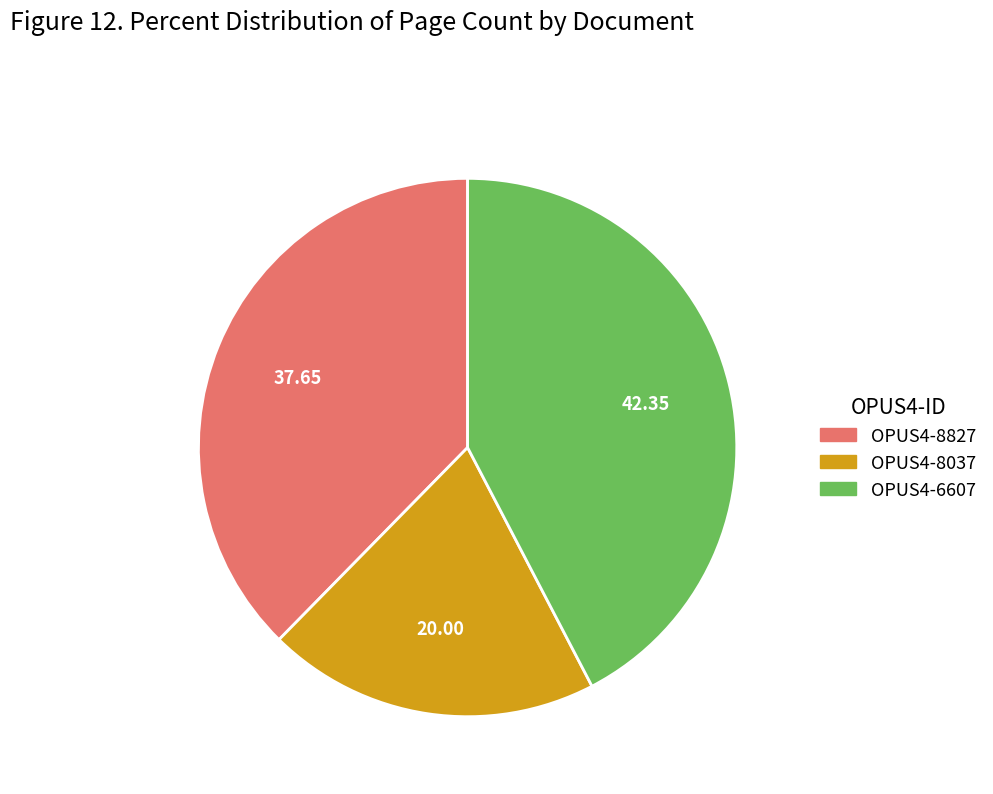

Does OPUS4-6607 account for over 50% of the chart?

No